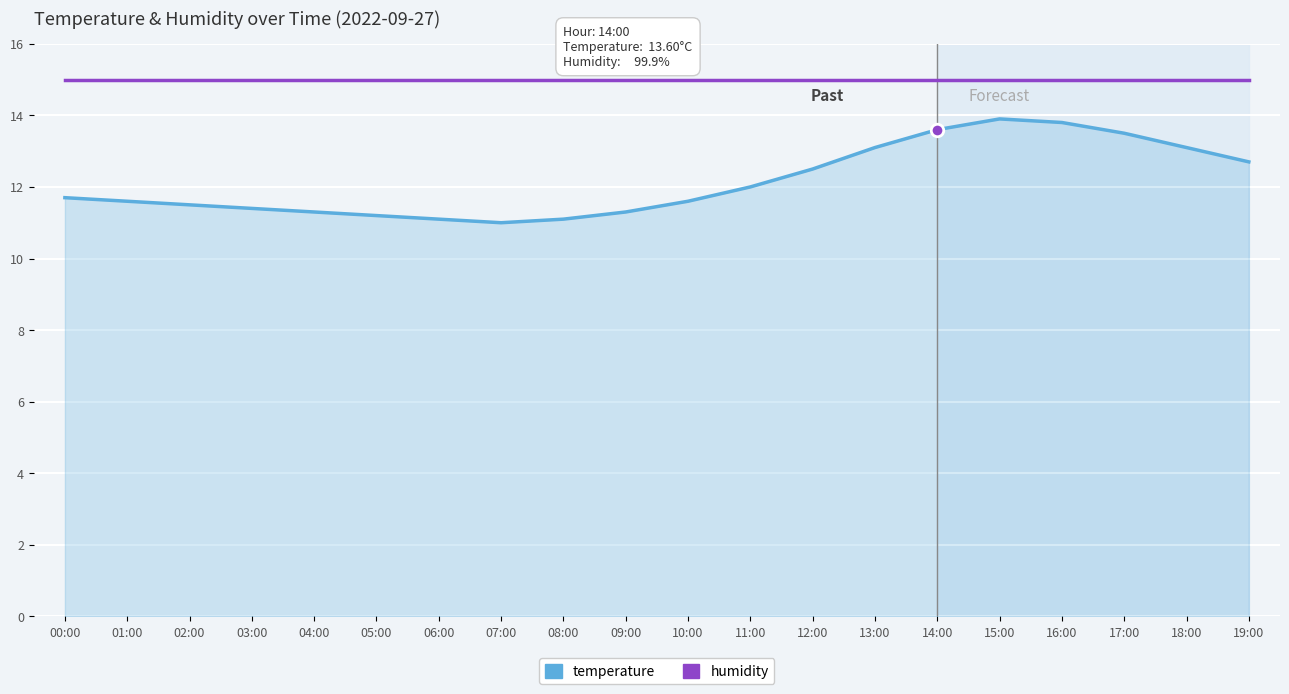

Is the value of temperature at 02:00 greater than the value of humidity at 08:00?

No